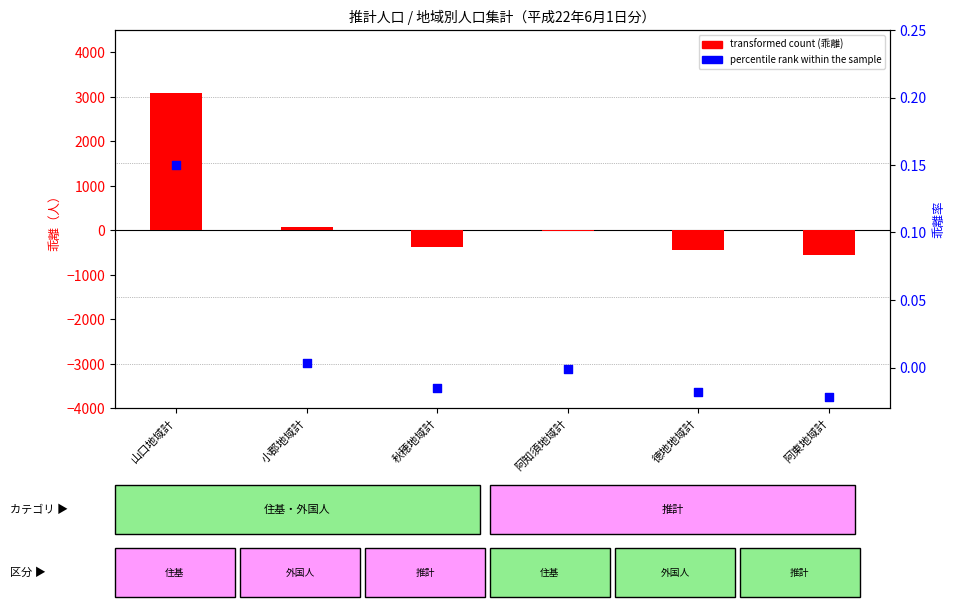

Which series reaches the maximum Y coordinate?

transformed count (乖離)